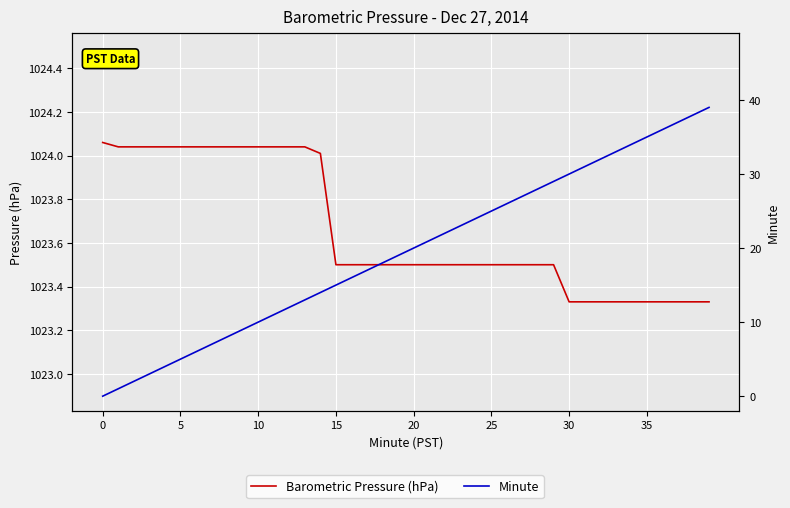

How many values in the Minute series exceed 20?

19